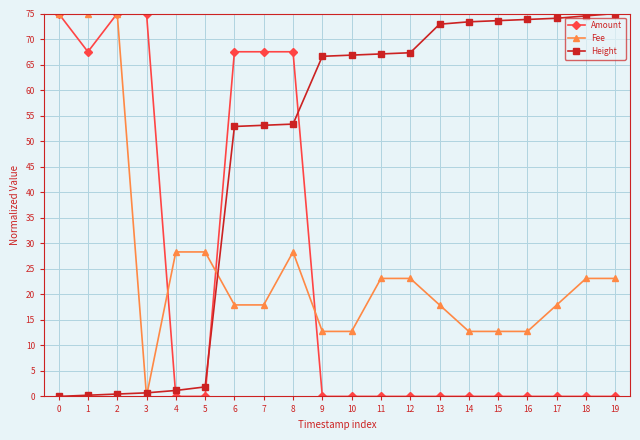

At 19, list the series in order from smallest to largest.

Amount, Fee, Height